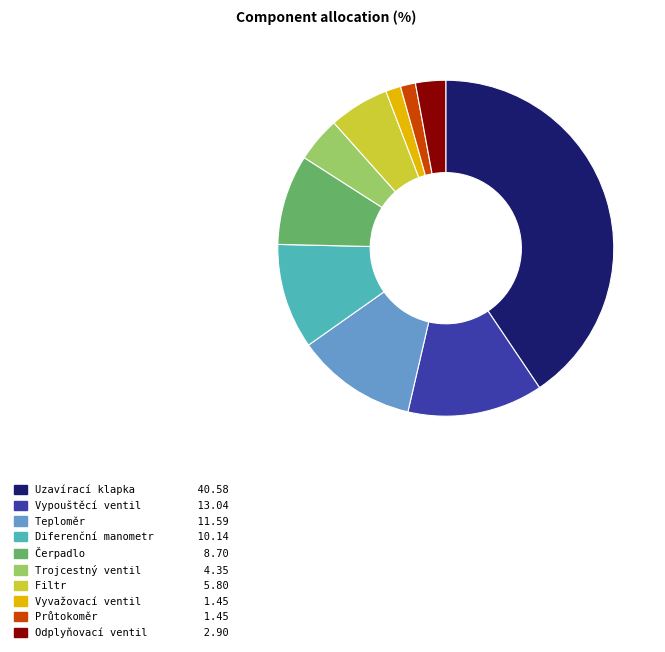

Approximately how many times larger is the value at Vypouštěcí ventil compared to Odplyňovací ventil?

4.5